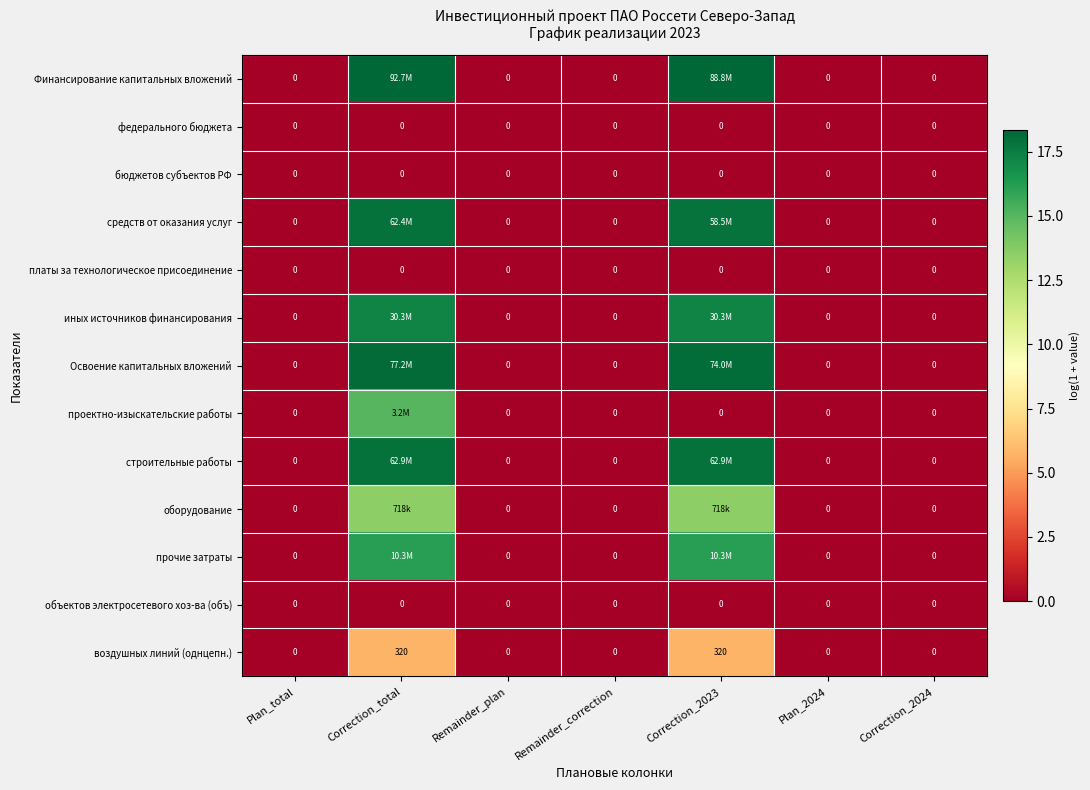

What is the maximum value for строительные работы?

18.0